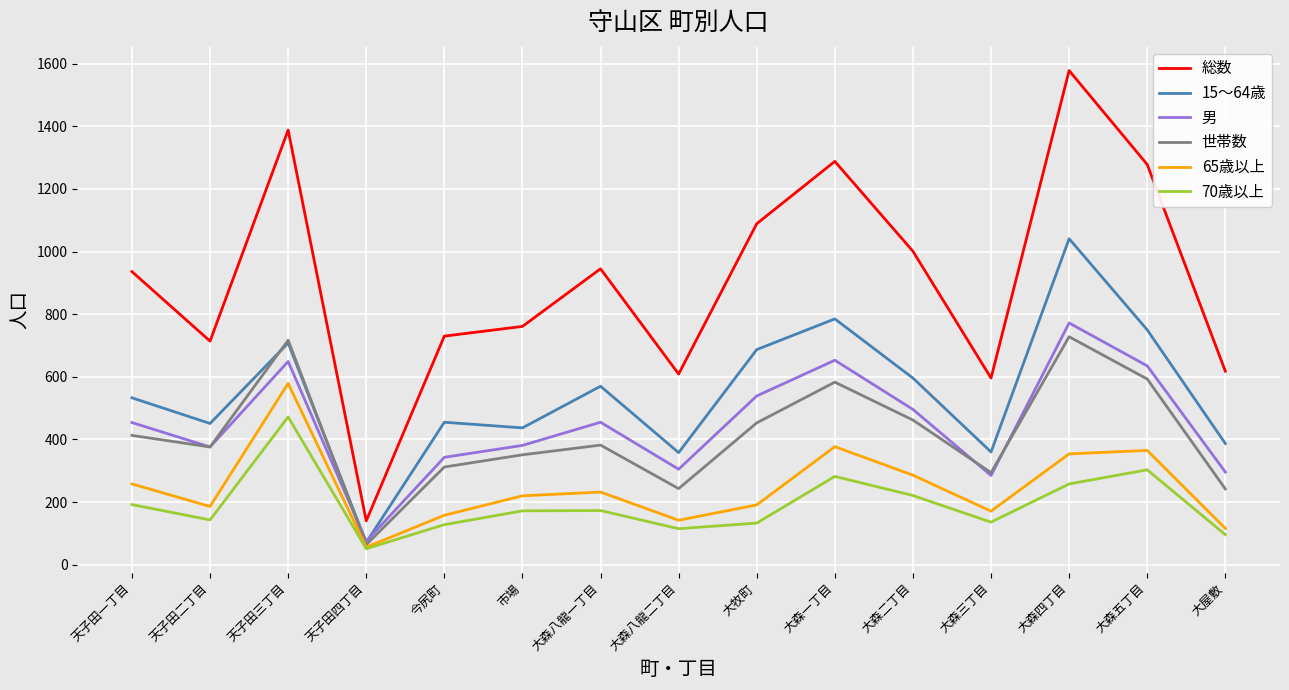

True or false: 65歳以上 has more than 2 points higher than both neighbors.

True